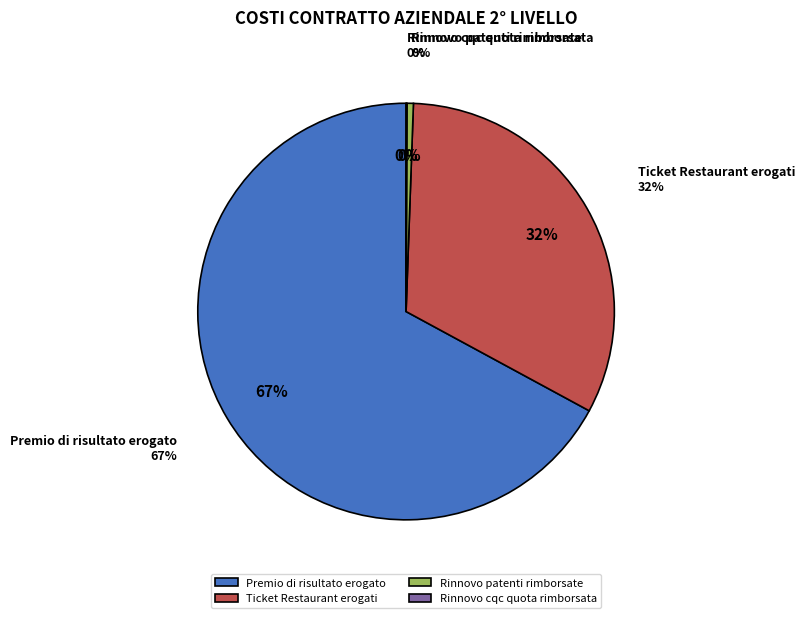

Is it true that Rinnovo patenti rimborsate is 0% of the pie?

True